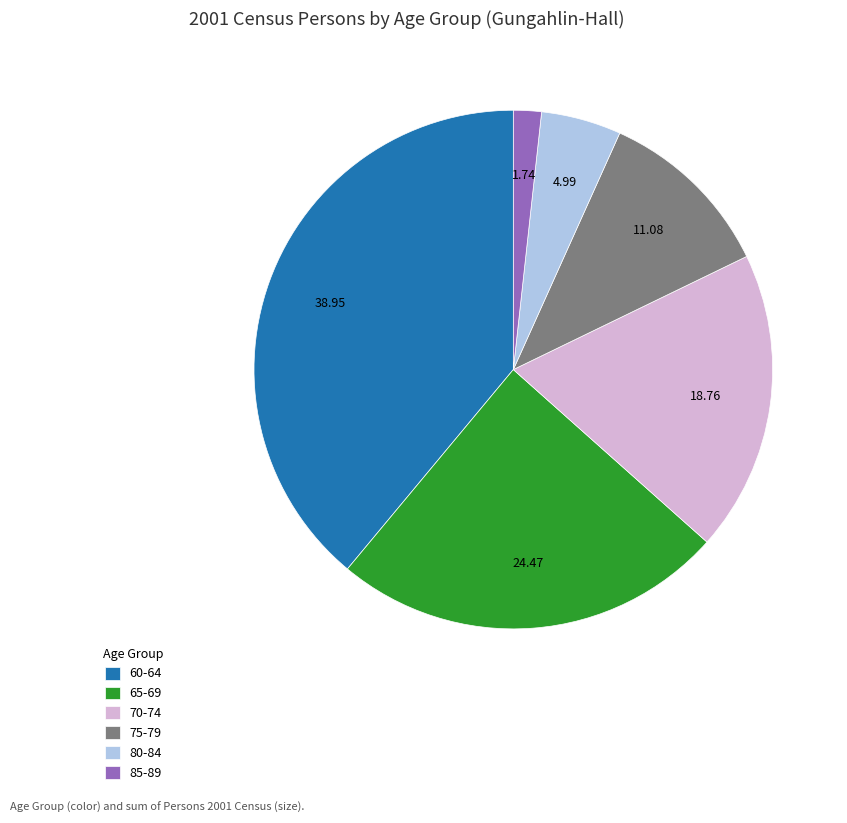

Do 70-74 and 80-84 together represent more than half of the pie?

No